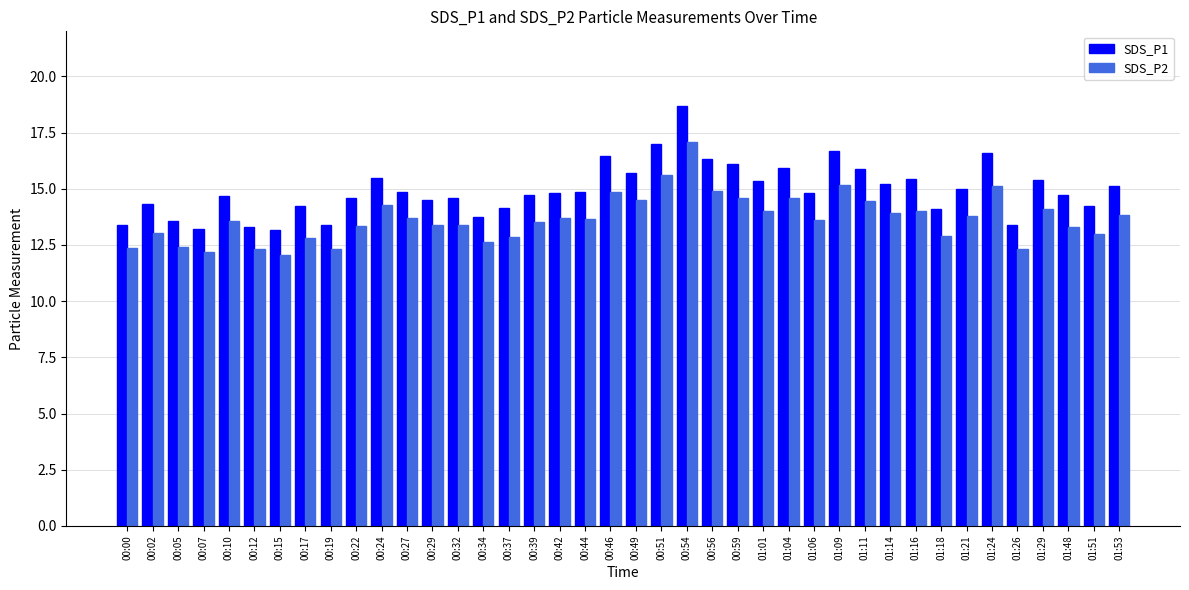

Which series has the largest range (max minus min)?

SDS_P1